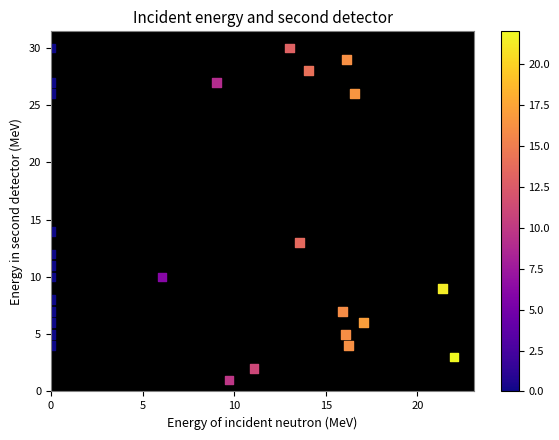

What is the range of Y values (max minus min)?

29